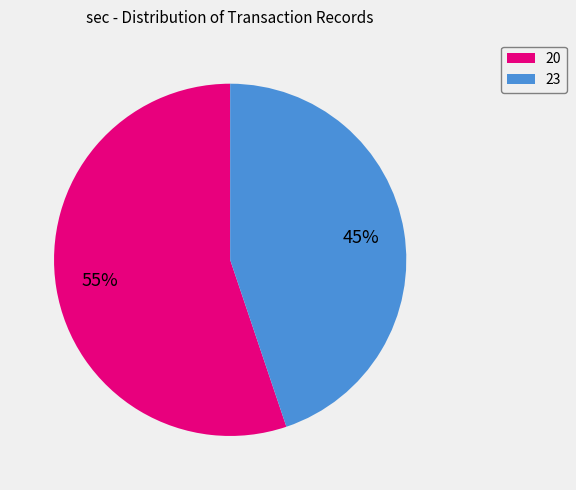

To the nearest percent, what portion does 20 represent?

55%